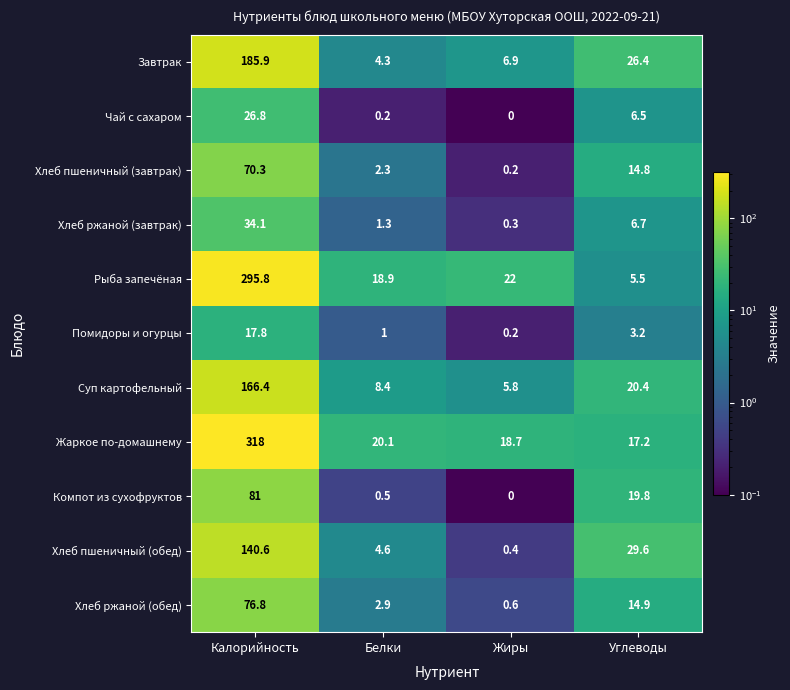

The Хлеб ржаной (обед) series shows 2.9 at Белки. True or false?

True